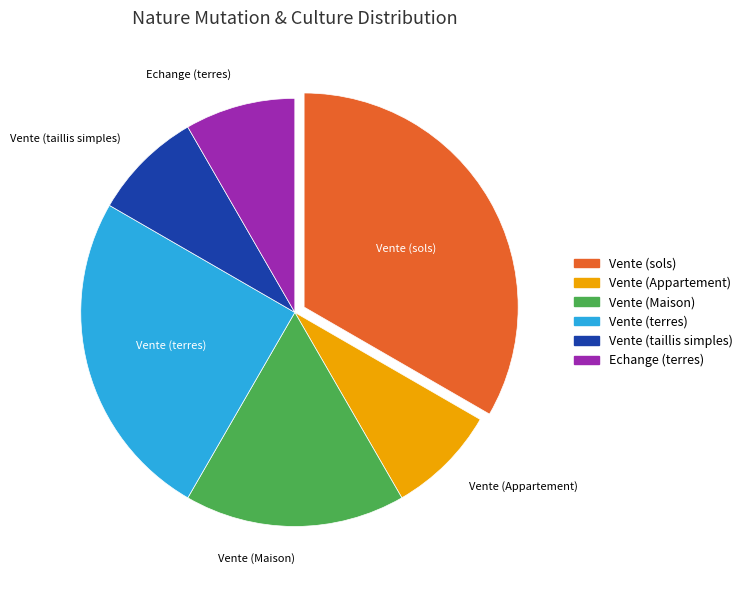

Which has a higher value, Vente (Maison) or Vente (sols)?

Vente (sols)